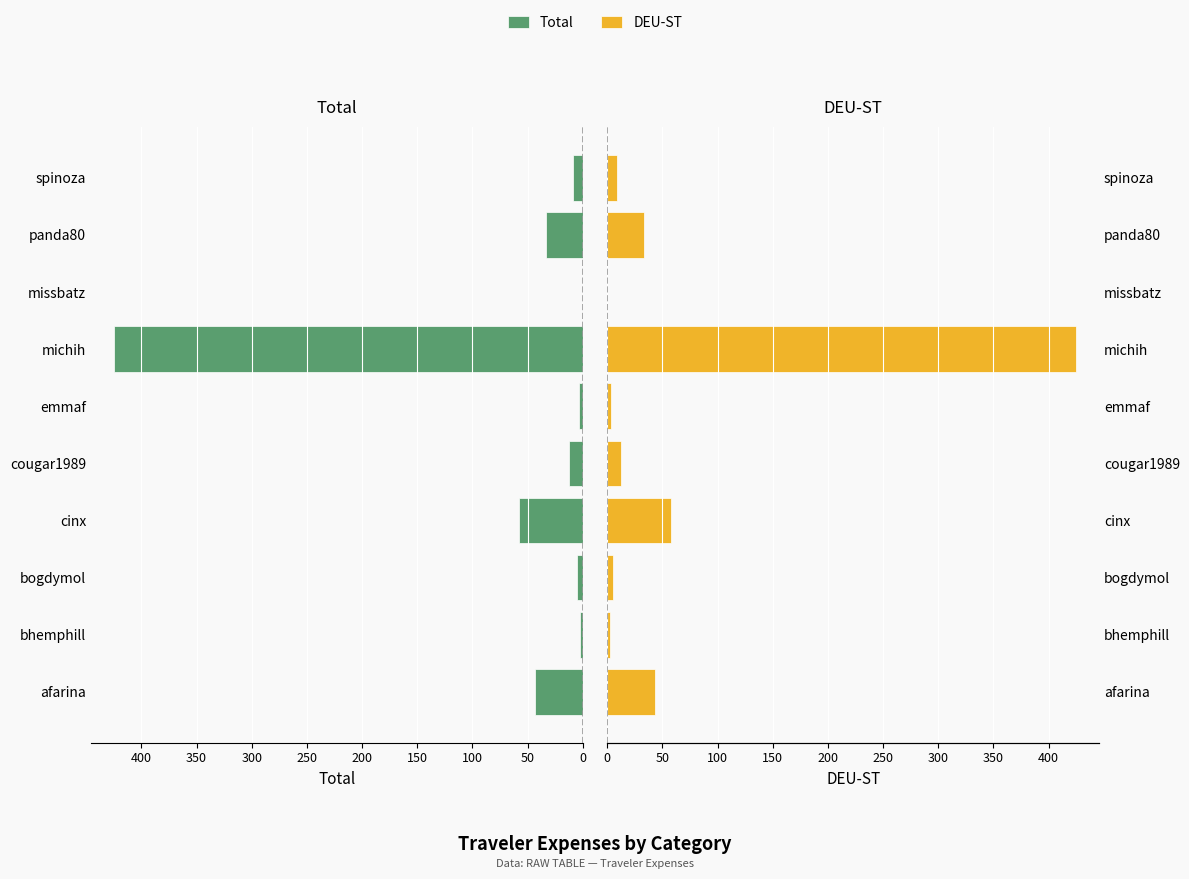

Between emmaf and missbatz, which series saw the biggest shift?

Total